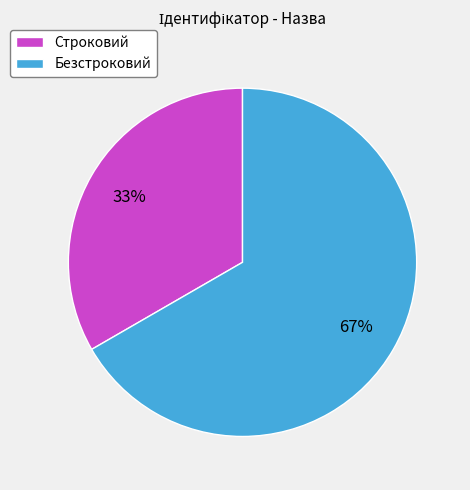

To the nearest percent, what is the average slice percentage?

50%